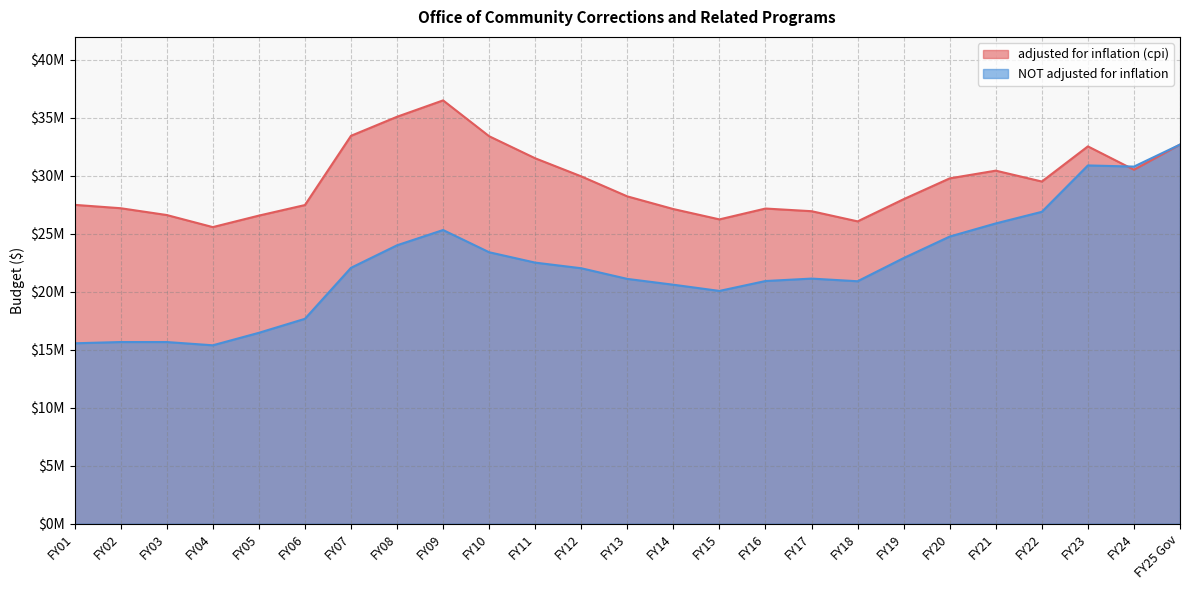

At which category does NOT adjusted for inflation reach its first local valley?

FY04